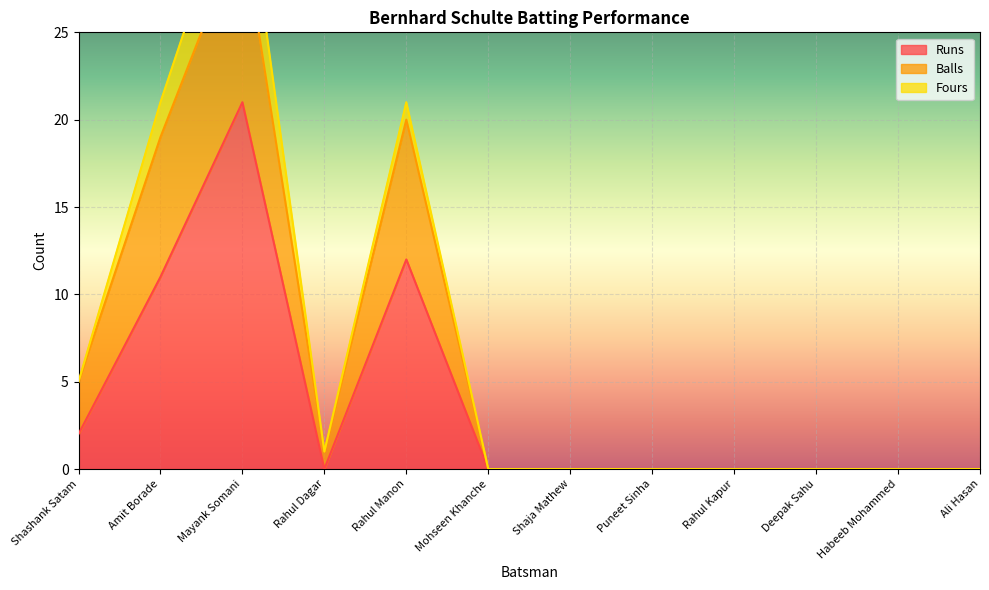

What is the label of the 6th point from the right?

Shaja Mathew